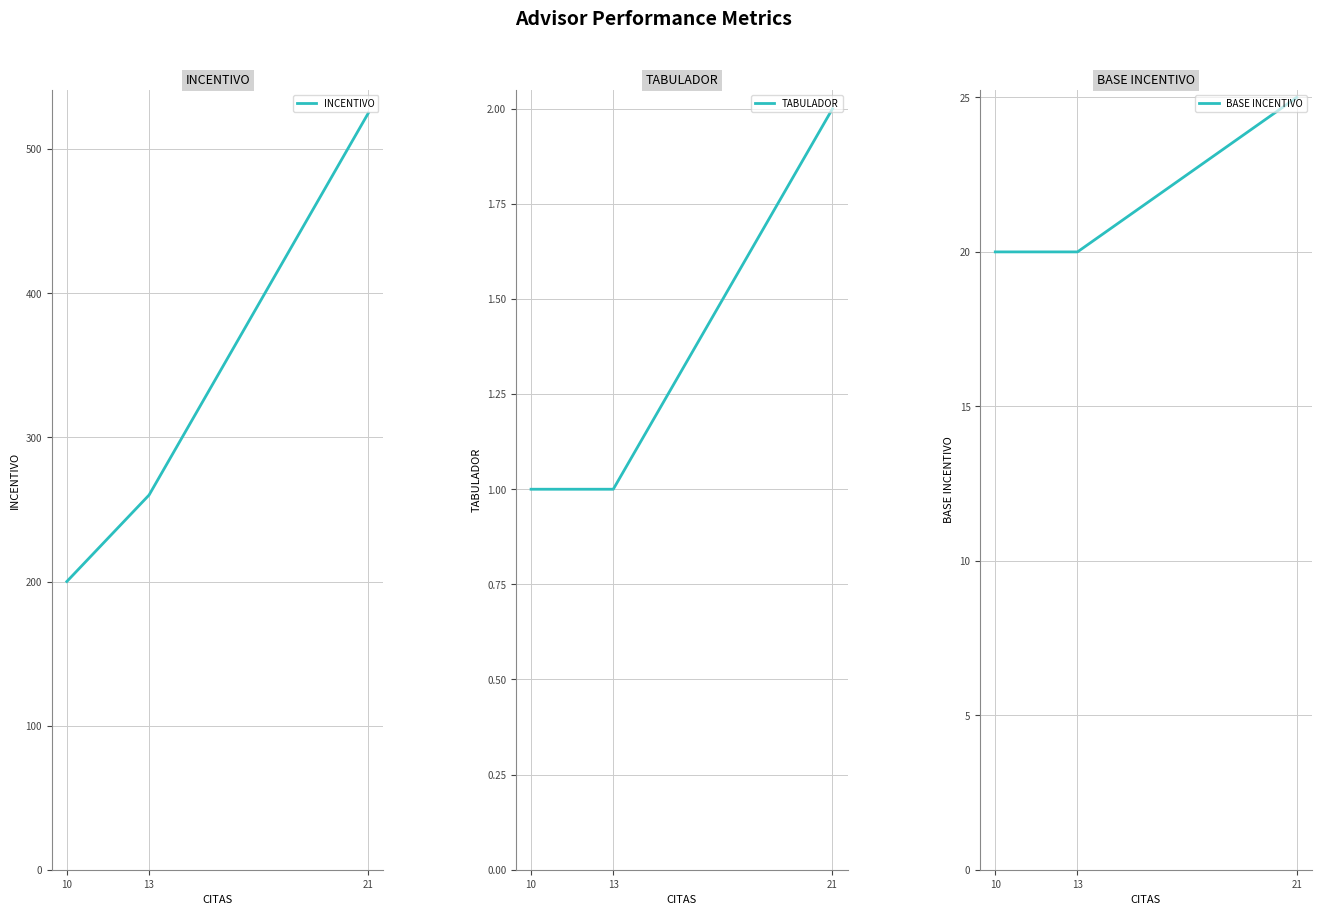

Is this an area chart (filled region under the line)?

No